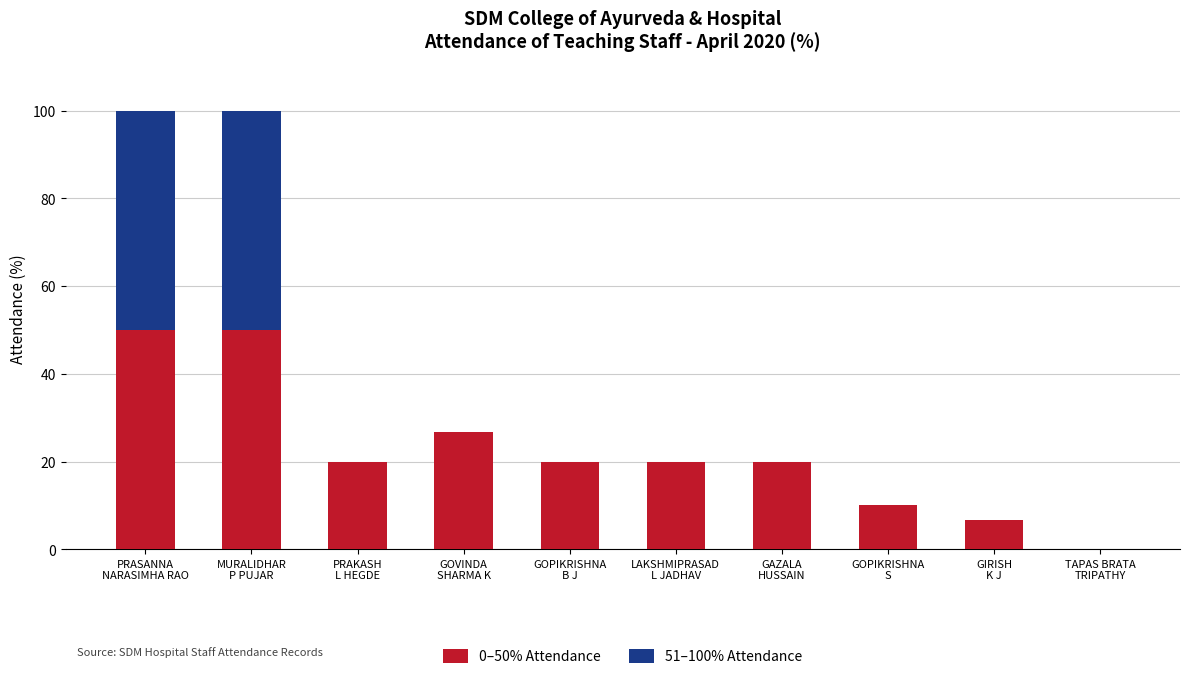

Where does the 0–50% Attendance series first go above 20?

PRASANNA
NARASIMHA RAO